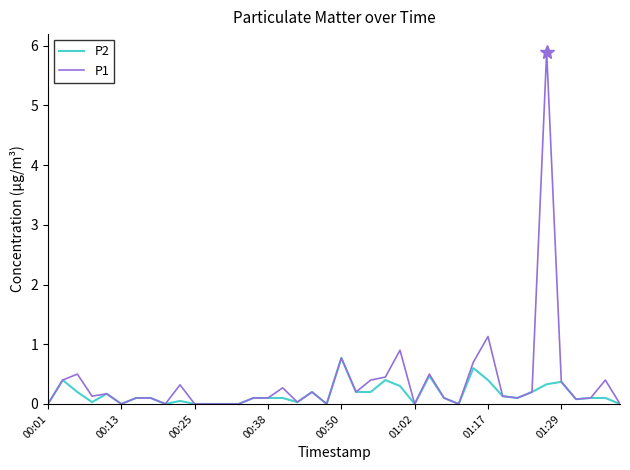

What is the difference between the maximum and second lowest values in the P2 series?

0.8